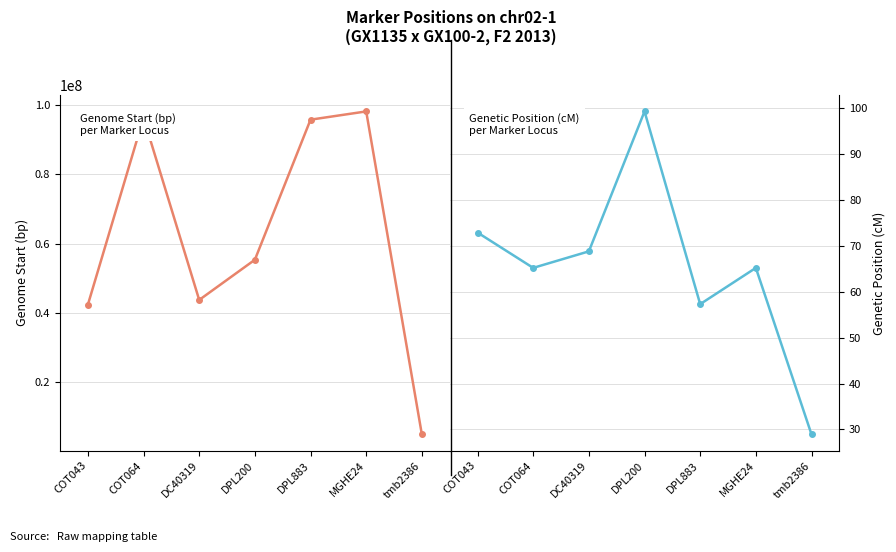

What is the minimum value for Genetic Position (cM)?

28.9